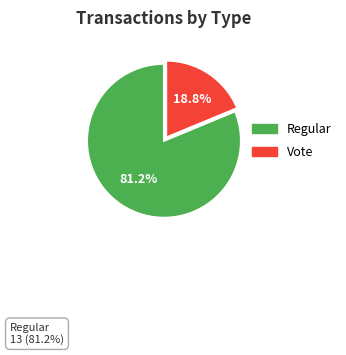

What percentage is NOT represented by Vote?

81.2%